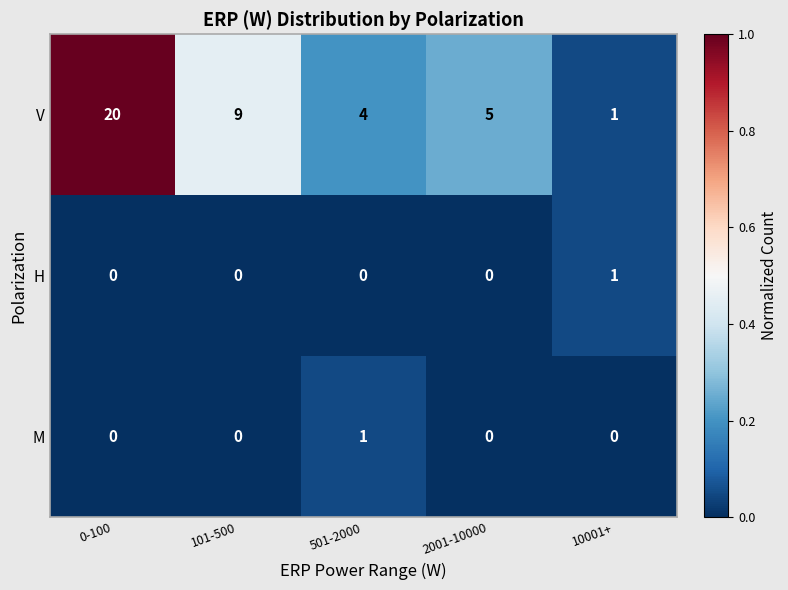

What is the greatest value displayed?

20